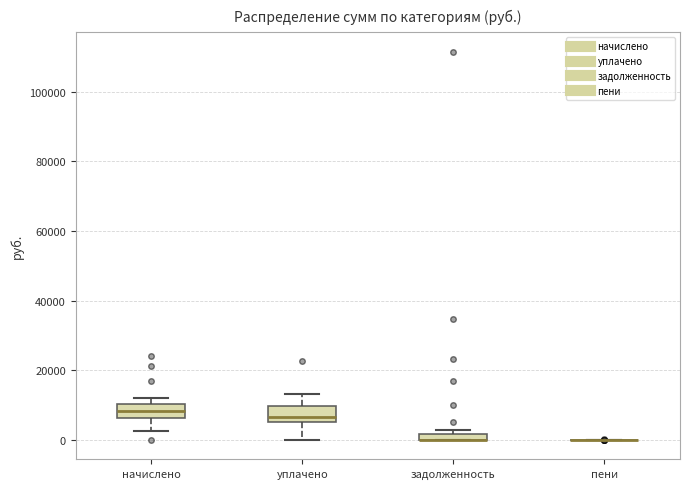

Where does the median line of the box for начислено sit on the y-axis? The values are not printed on the chart, so give them approximately, as read against the axis.

8000